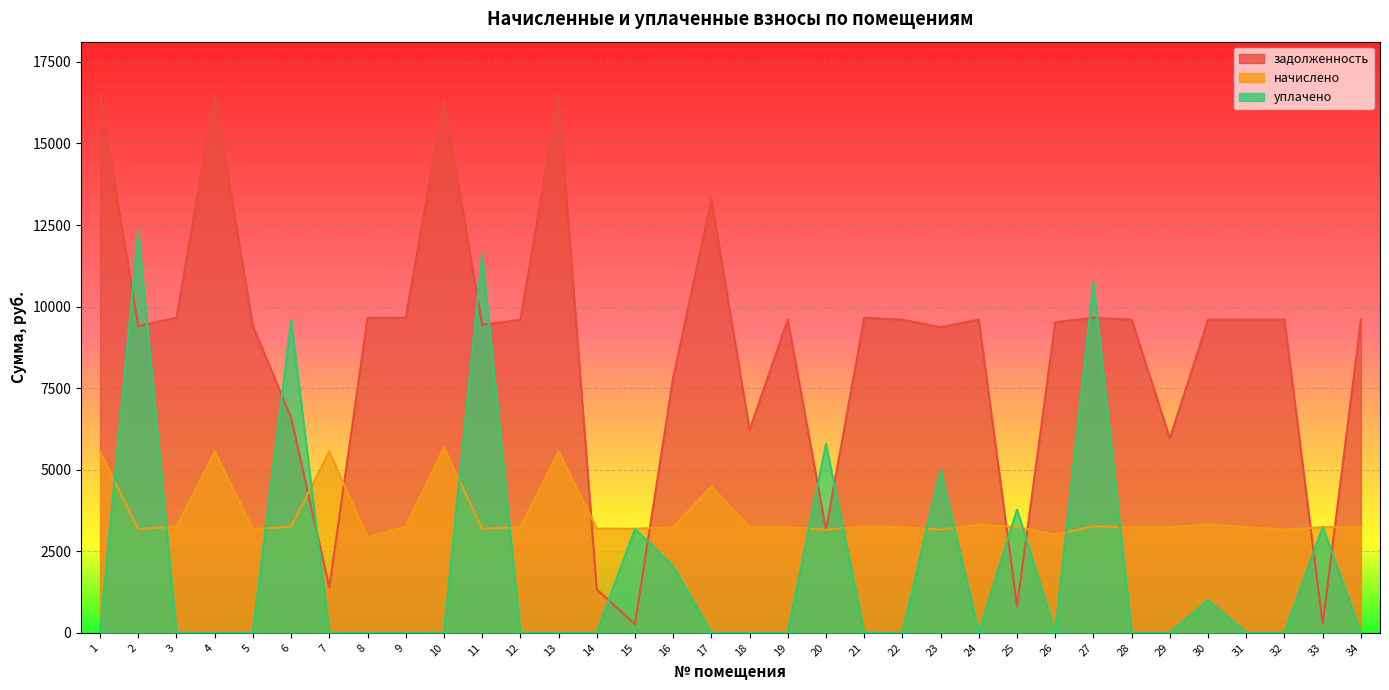

List the series in order of their peak value, highest first.

задолженность, уплачено, начислено